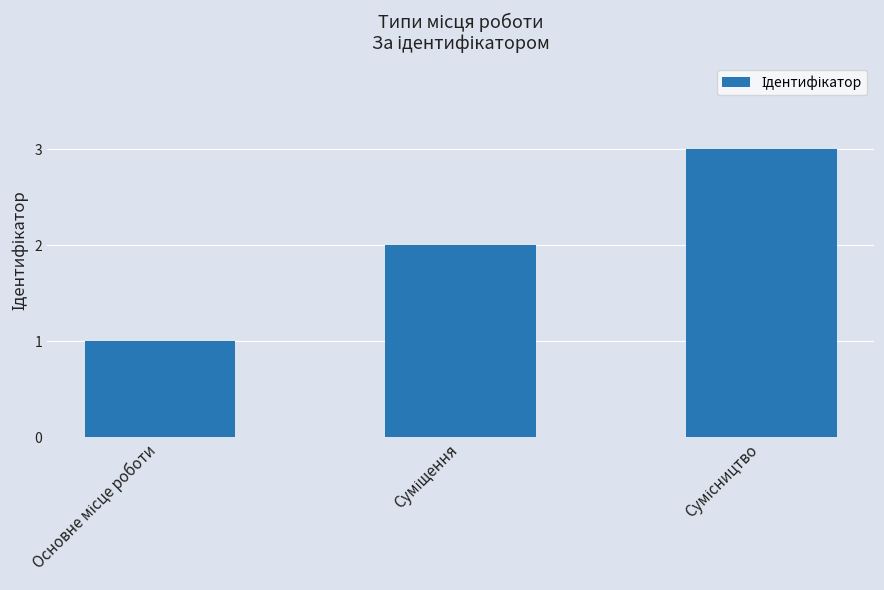

What is the greatest value displayed?

3